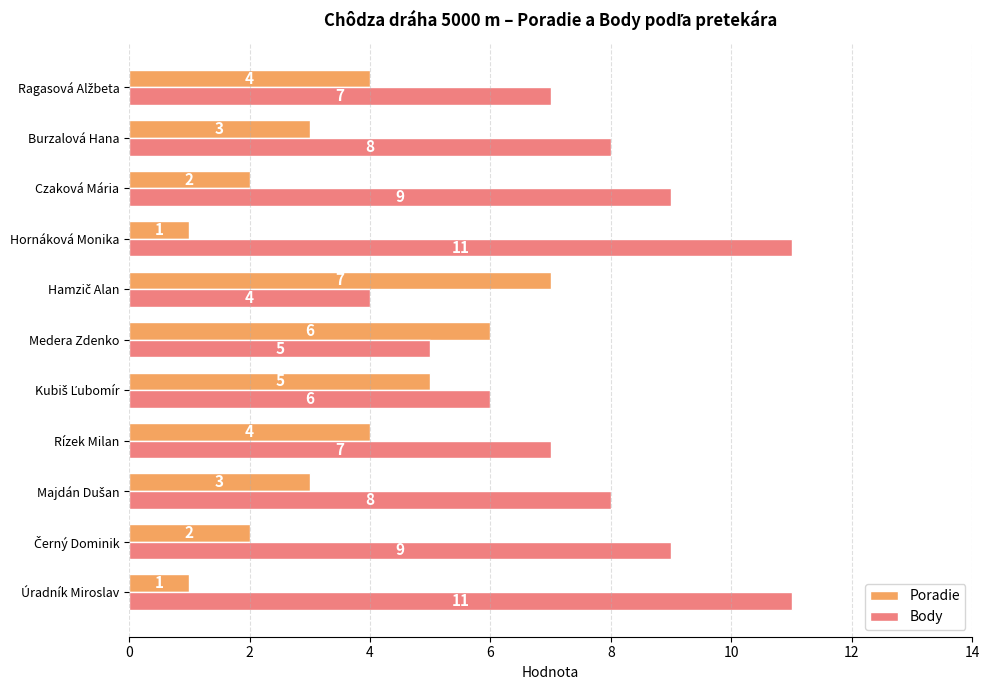

What is the difference between the second highest and second lowest values in the Poradie series?

5